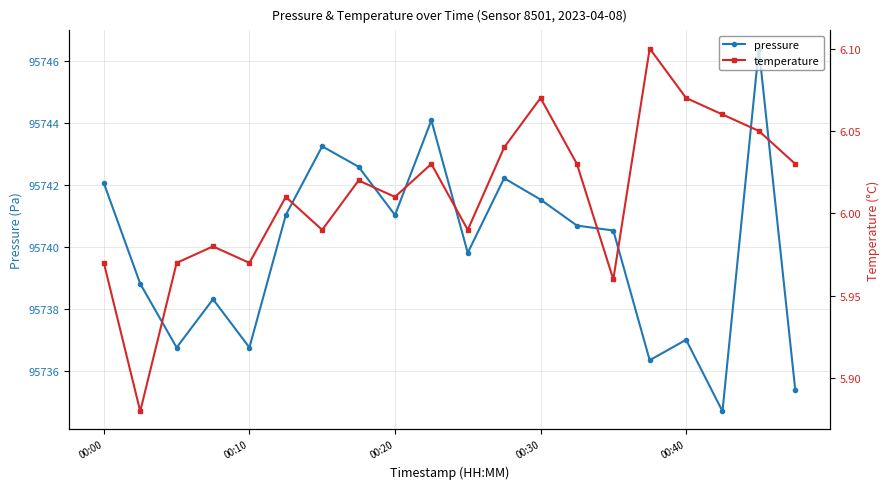

Is it true that pressure equals 95742.2 at 11?

True